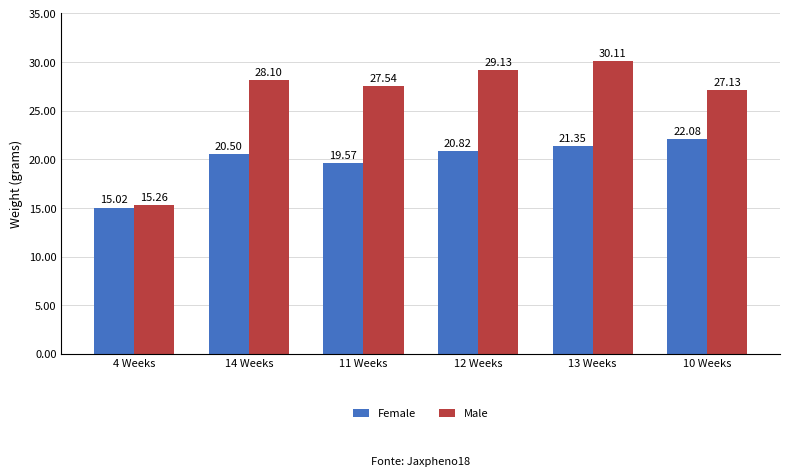

List the series in order of their overall mean, lowest first.

Female, Male